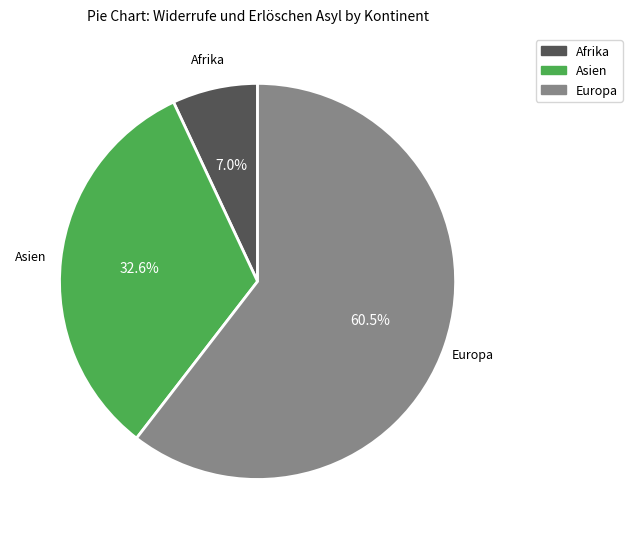

How many slices are in this pie chart?

3